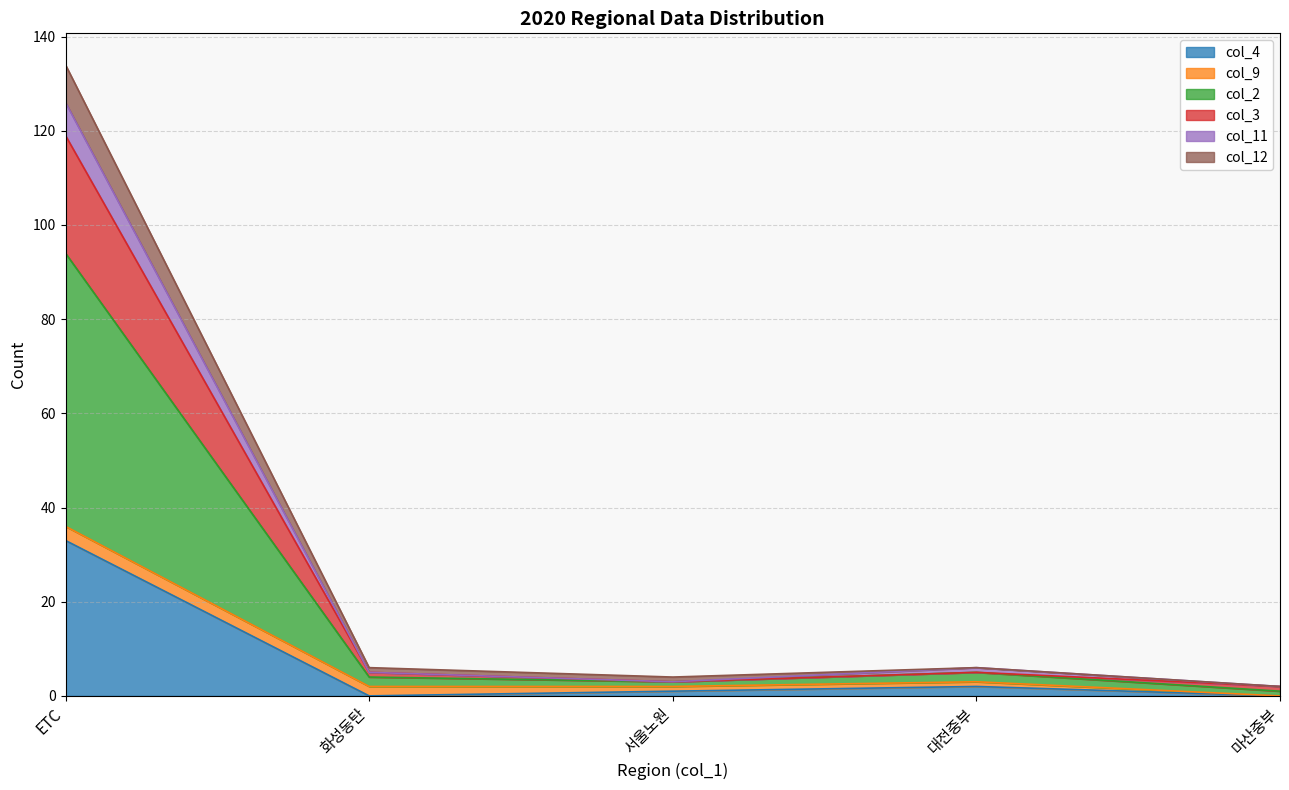

At which category is the sum across all series the highest?

ETC